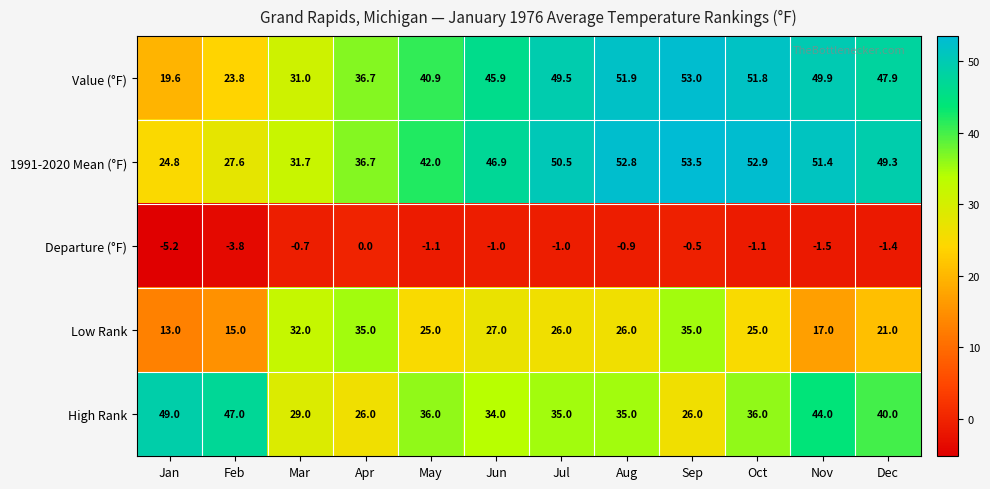

What is the difference between the maximum and minimum values in the Departure (°F) series?

5.2